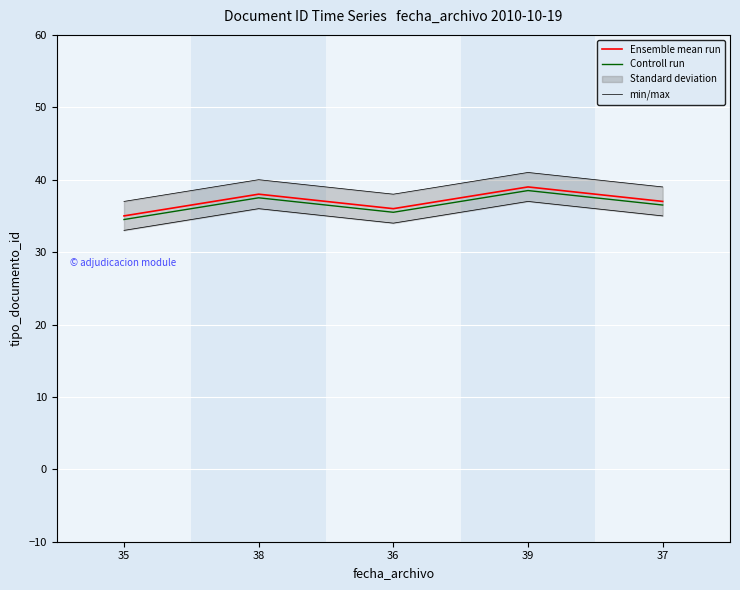

What is the total value across all series at 35?

106.5